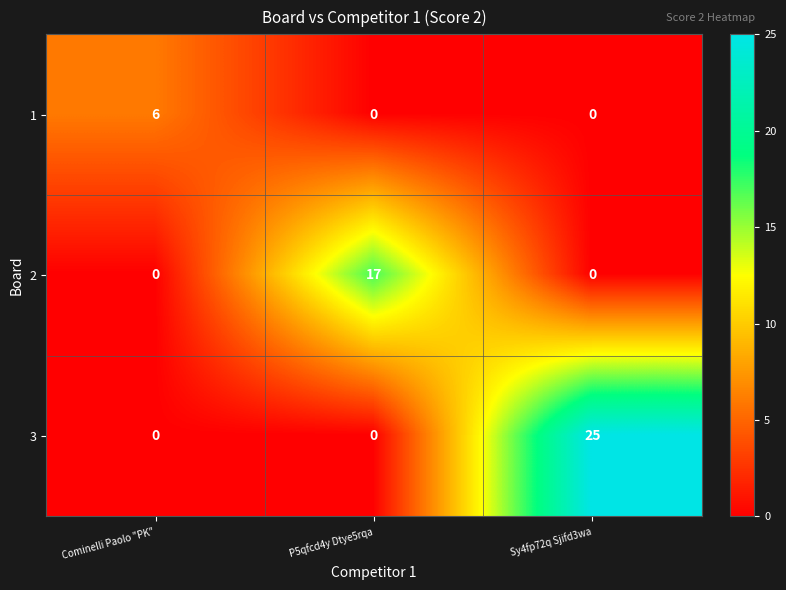

How many 3 values are between 0 and 25?

3